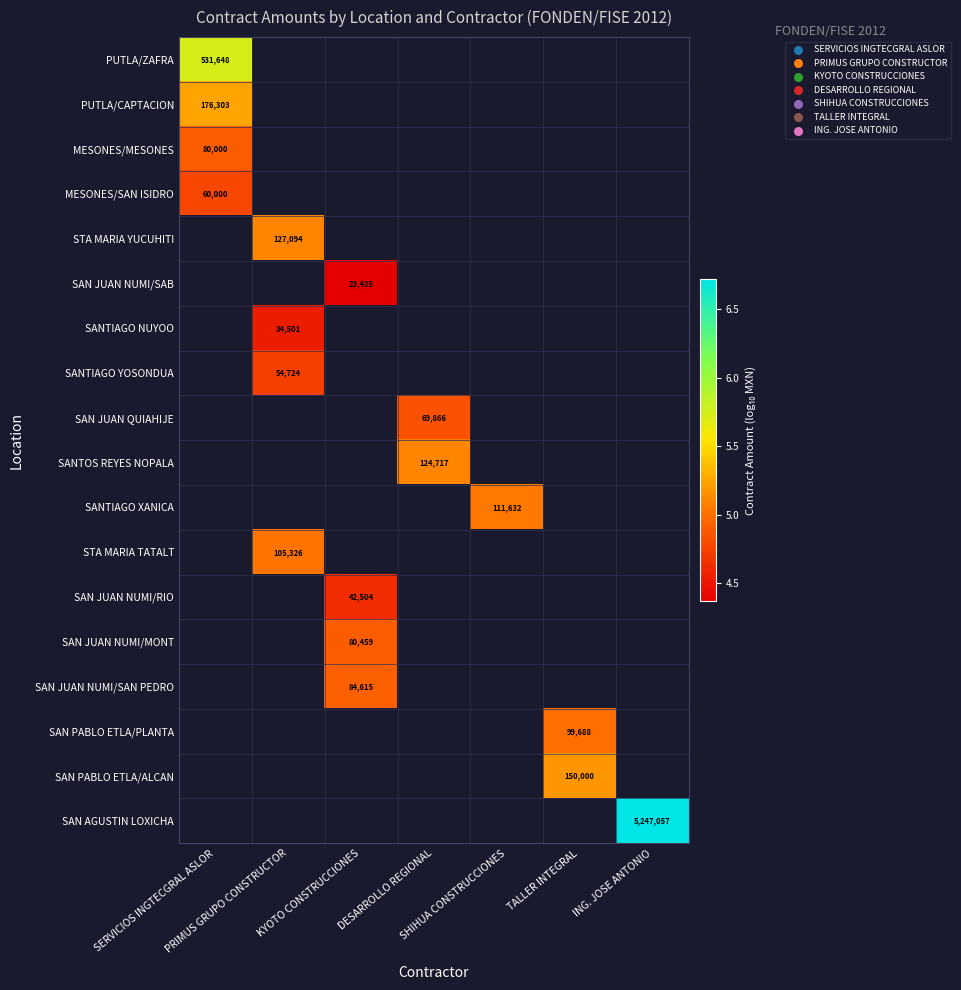

Count the number of categories in the chart.

7